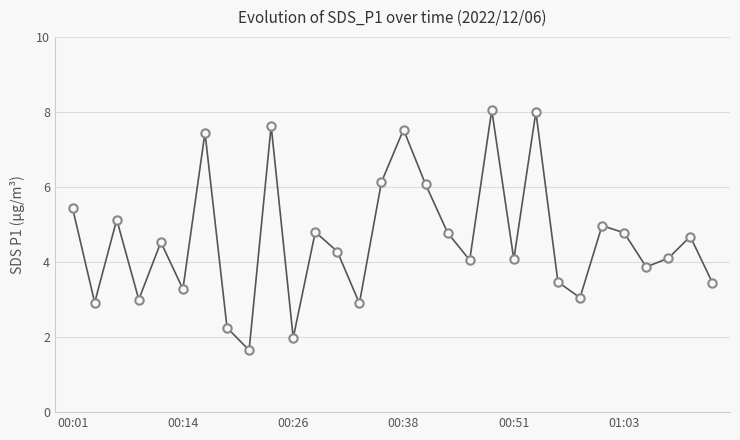

How many lines are shown in the chart?

1